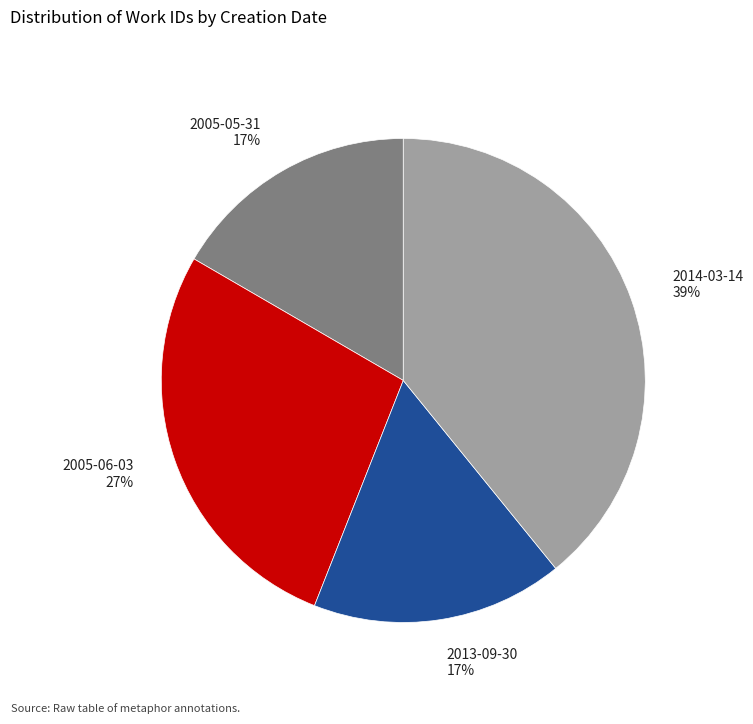

Which category has the biggest portion of the pie?

2014-03-14